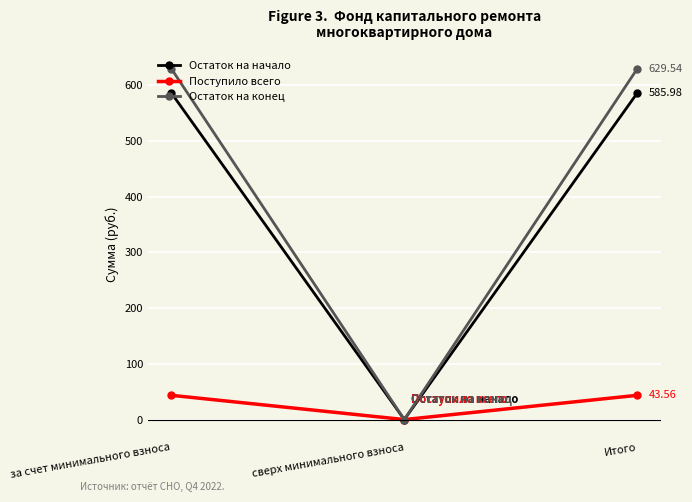

Reading left to right, extract all data points from this chart.

Остаток на начало: 586.0	0.0	586.0
Поступило всего: 43.6	0.0	43.6
Остаток на конец: 629.5	0.0	629.5